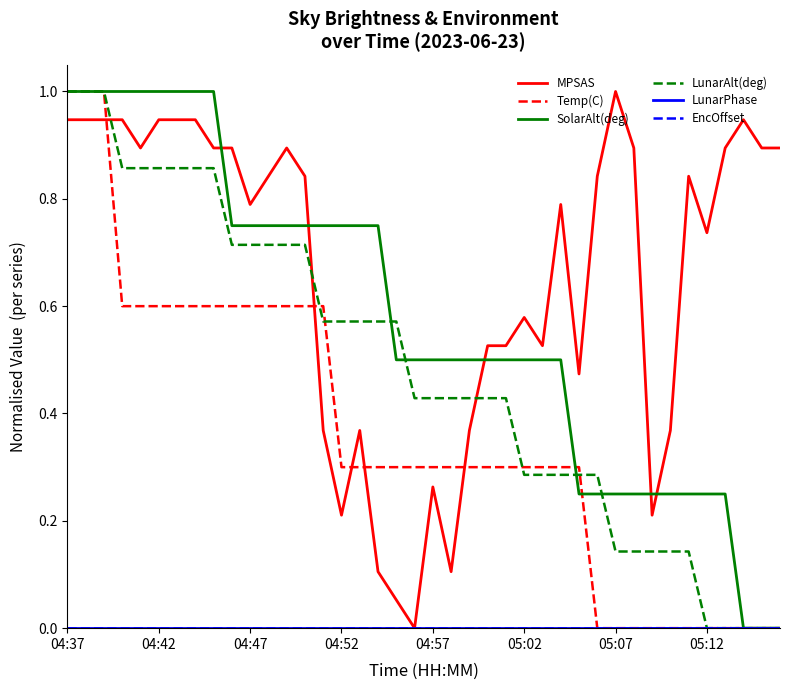

Rank the series by their maximum value, from lowest to highest.

LunarPhase, EncOffset, MPSAS, Temp(C), SolarAlt(deg), LunarAlt(deg)